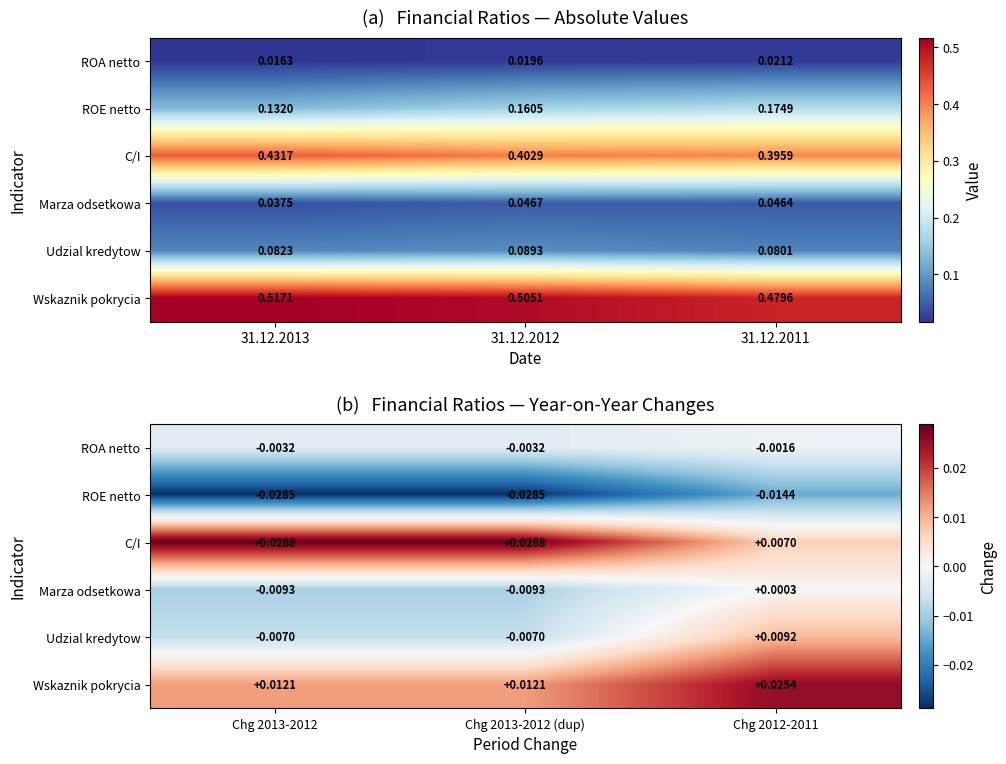

At which label does ROA netto reach its peak?

Chg 2012-2011